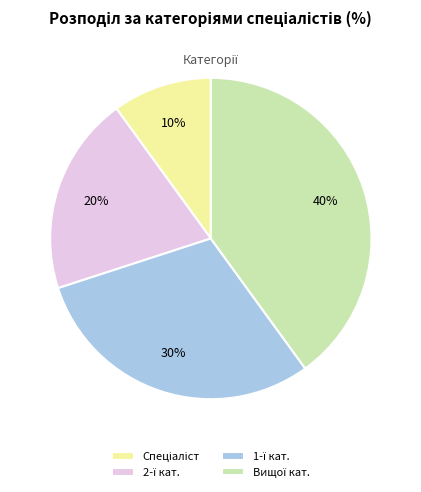

To the nearest percent, what is the difference between the largest and smallest slice percentages?

30%